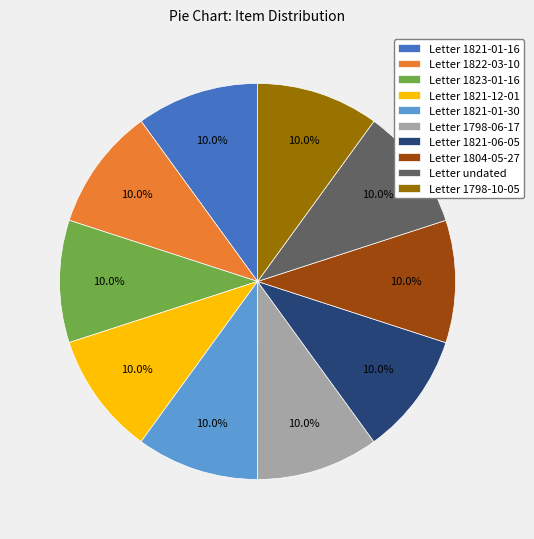

What percentage is the Letter 1798-06-17 slice, to the nearest percent?

10%